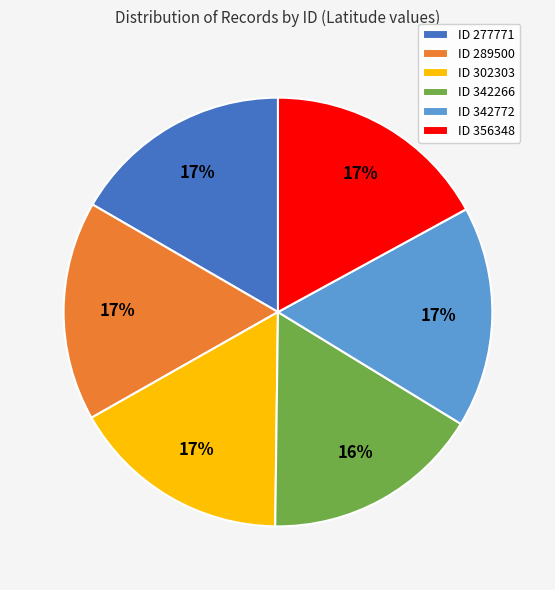

To the nearest percent, what is the combined percentage of ID 356348 and ID 302303?

34%